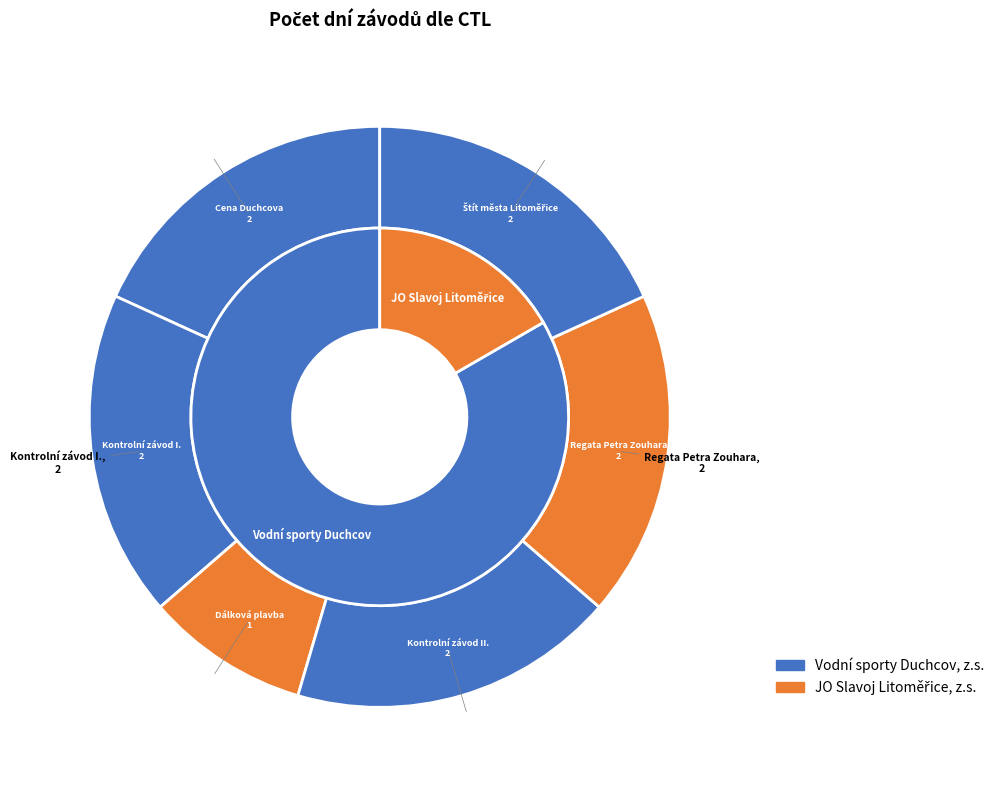

How many slices are in this pie chart?

6